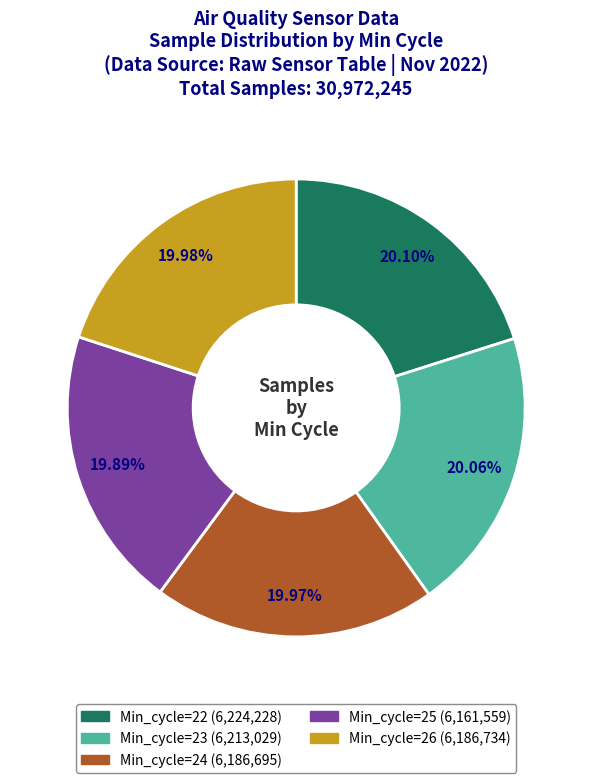

Is it true that Min_cycle=24 is 31% of the pie?

False